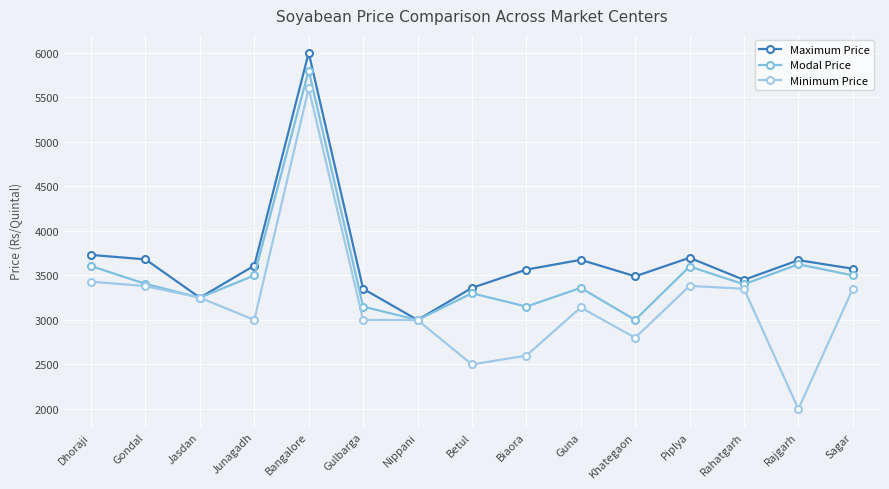

List the series in order of their overall mean, lowest first.

Minimum Price, Modal Price, Maximum Price